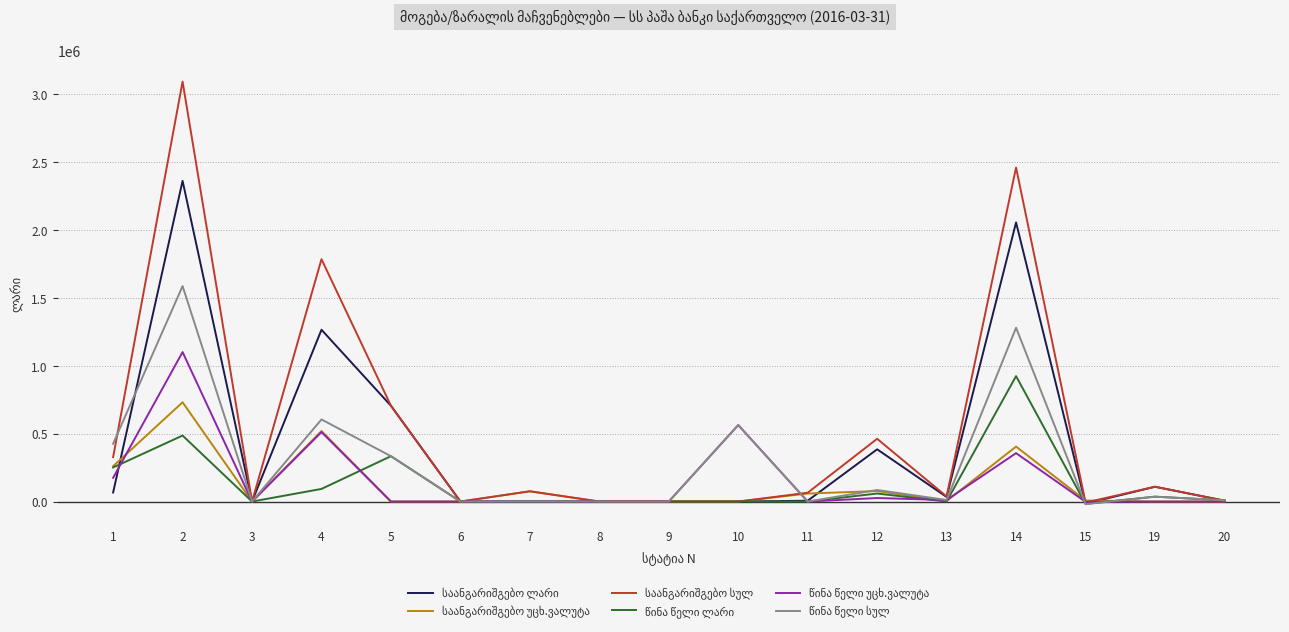

What is the total value across all series at 2?

9363801.3